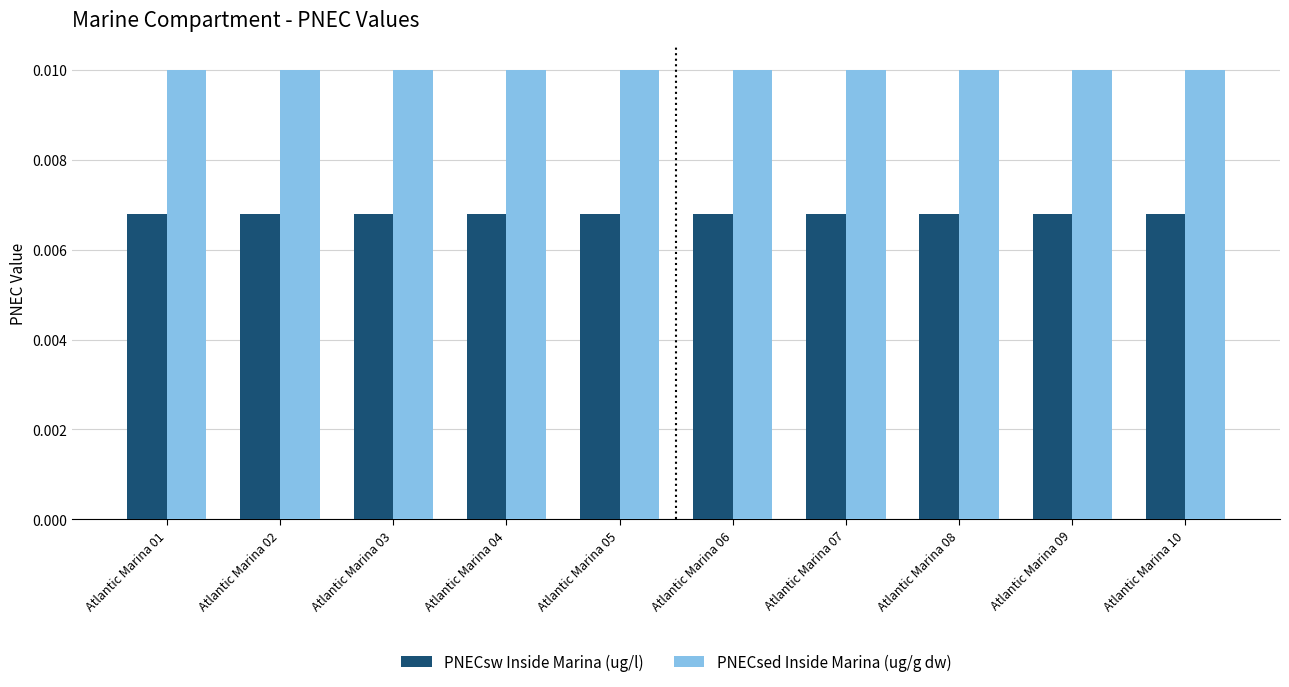

At how many categories does at least one series exceed 0?

10